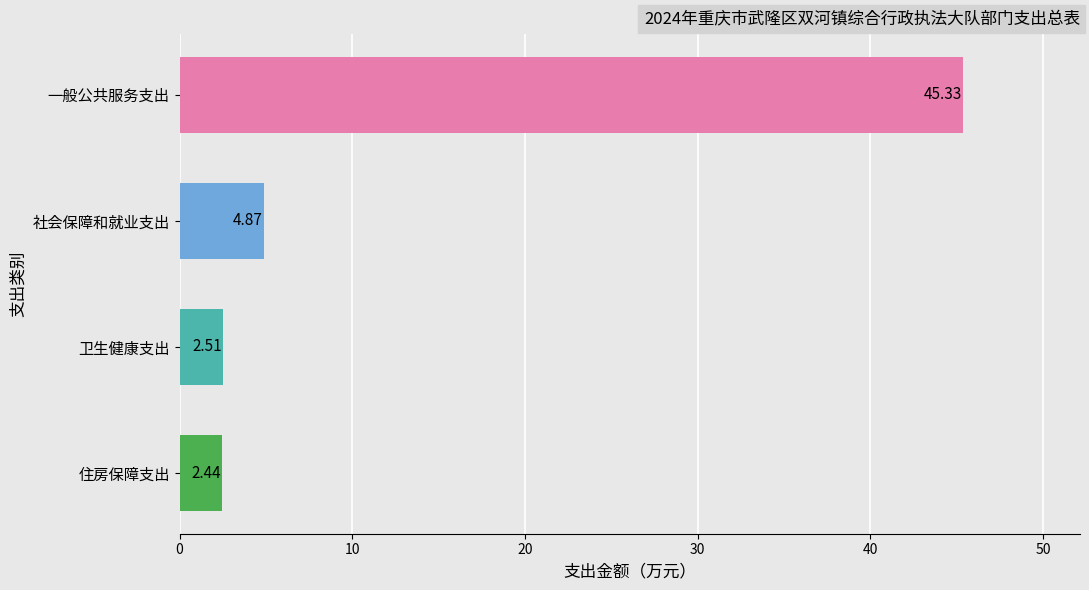

At which category does the chart reach its minimum across all series?

住房保障支出